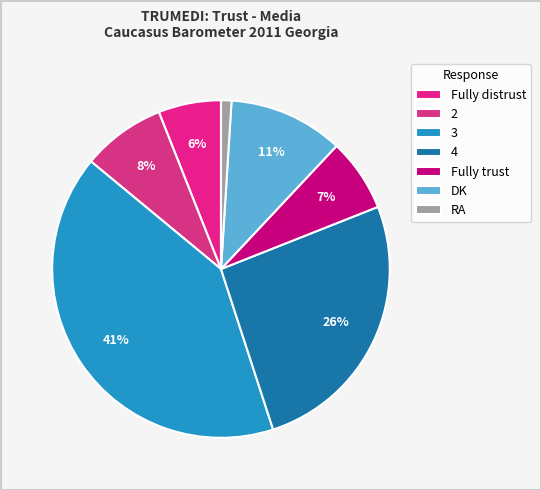

To the nearest percent, what is the difference between the 3 and 4 slice percentages?

15%